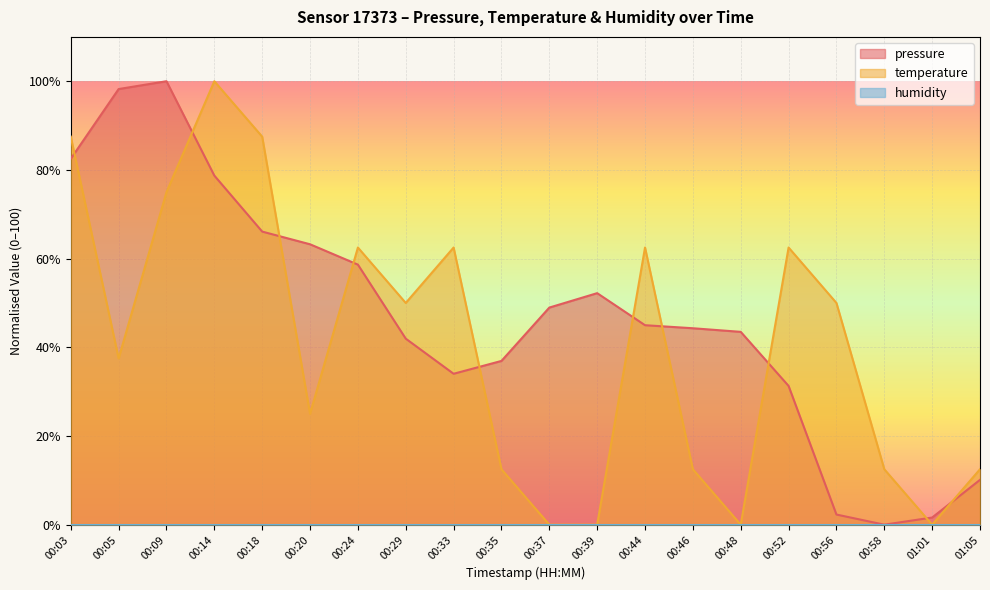

Where is the first local maximum for temperature?

00:14